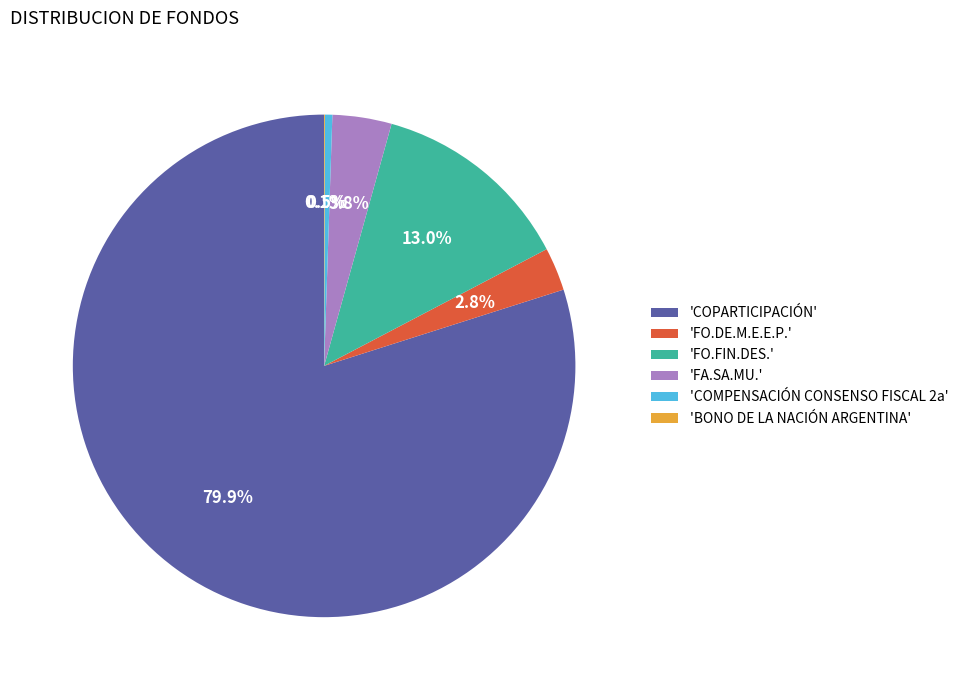

Which category has the biggest portion of the pie?

'COPARTICIPACIÓN'